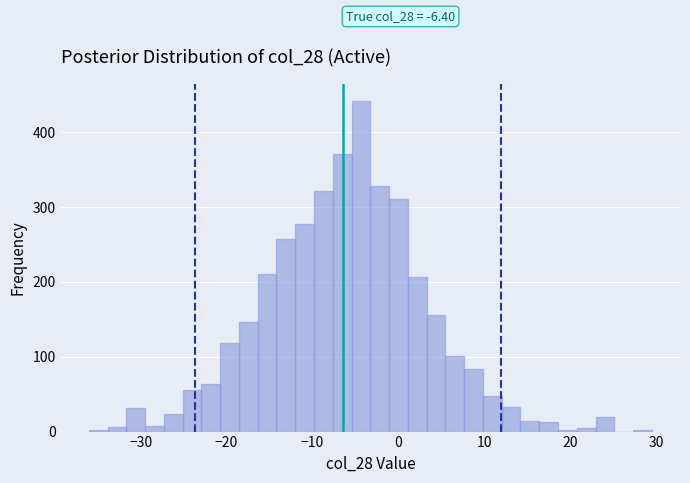

Around what value on the x-axis is the tallest bar? Give the approximate position of its centre, as read against the axis.

-4